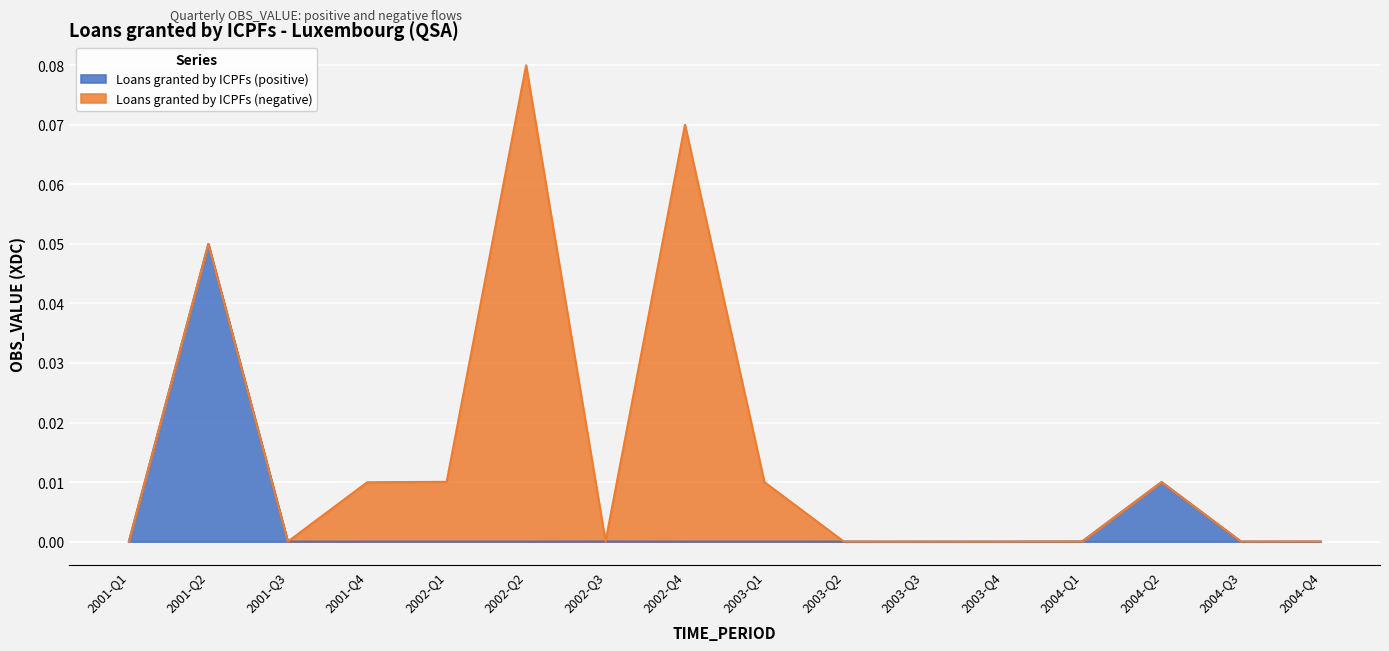

Rank the categories by value from highest to lowest.

2001-Q2, 2004-Q2, 2001-Q1, 2004-Q1, 2002-Q3, 2001-Q3, 2003-Q4, 2001-Q4, 2002-Q1, 2002-Q2, 2002-Q4, 2003-Q1, 2003-Q2, 2003-Q3, 2004-Q3, 2004-Q4